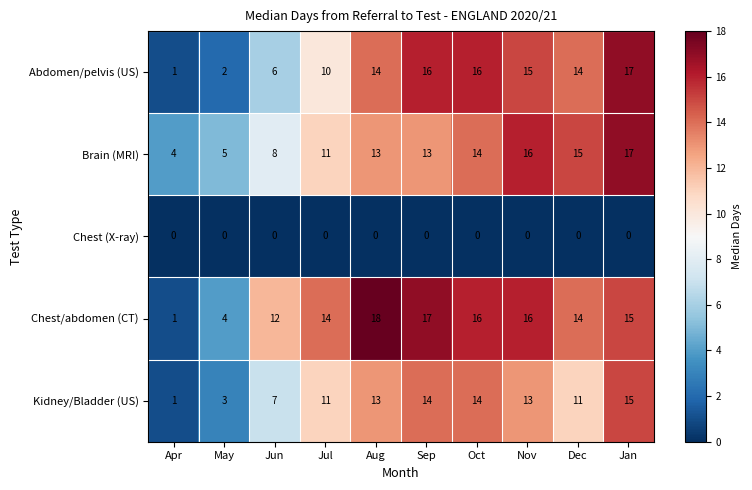

What is the difference between the highest and lowest values at Nov?

16